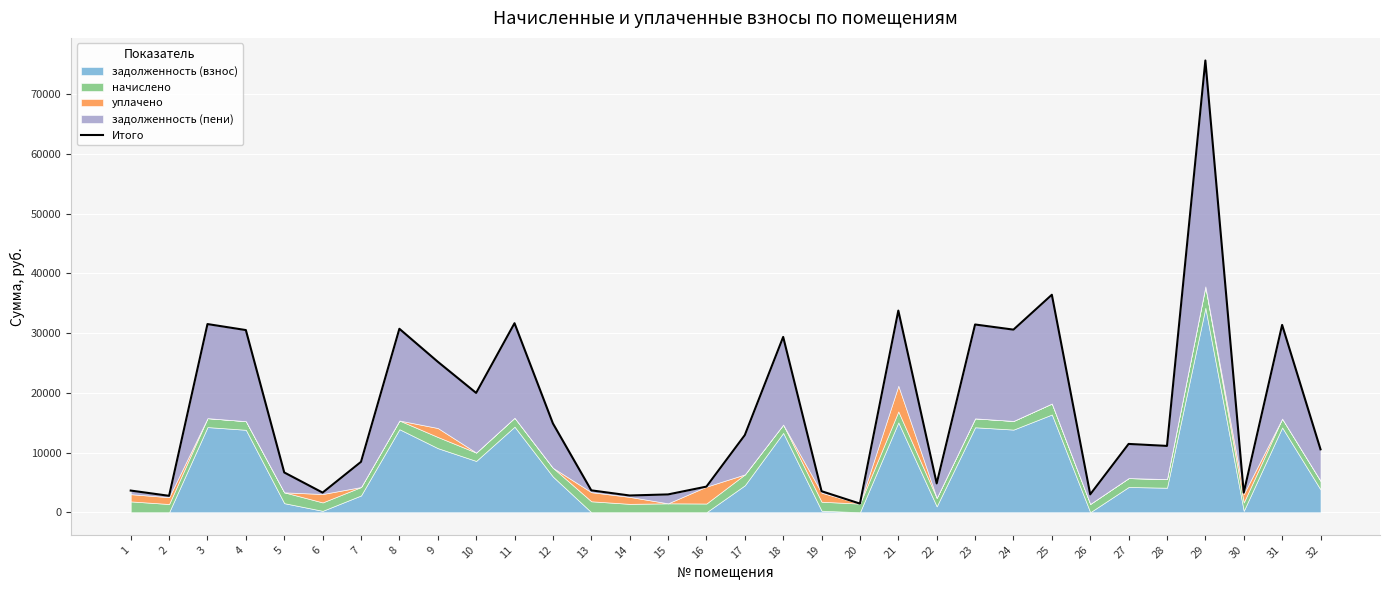

What is the change in value from 1 to 24?

+26948.1